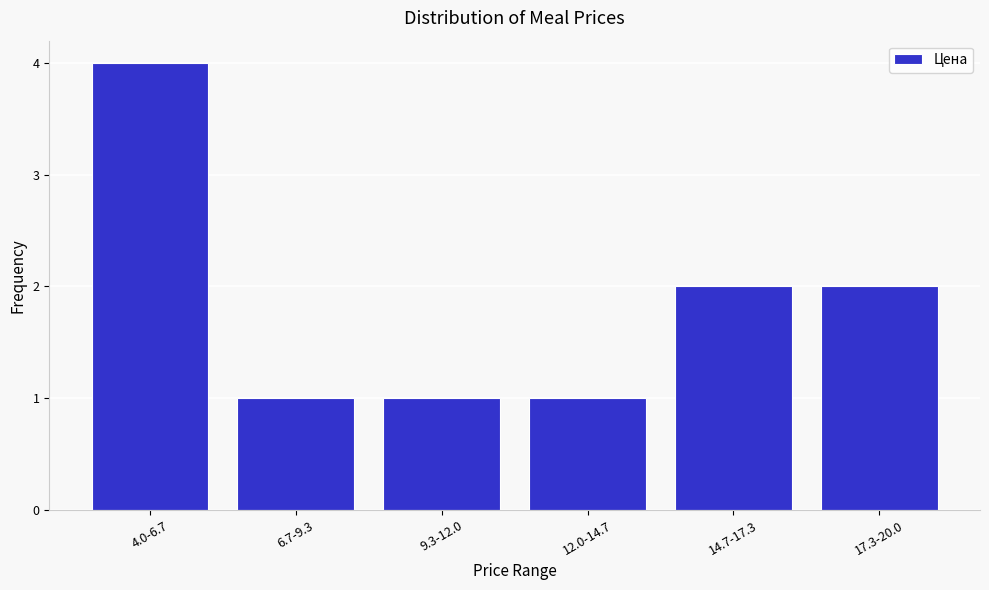

Reading left to right, list all the values displayed in this chart.

4.0-6.7=4	6.7-9.3=1	9.3-12.0=1	12.0-14.7=1	14.7-17.3=2	17.3-20.0=2